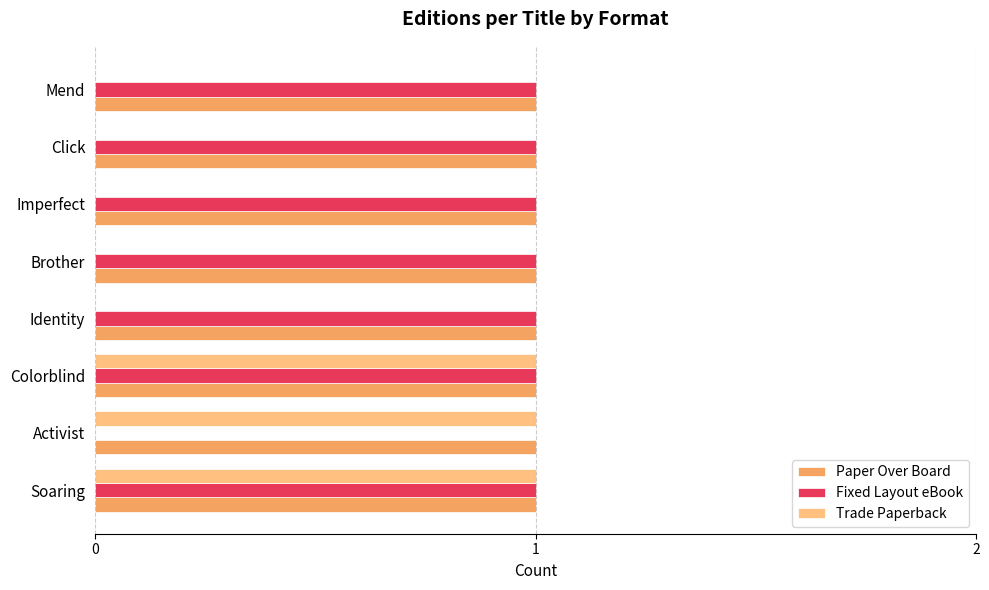

What is the sum of all Fixed Layout eBook values?

7